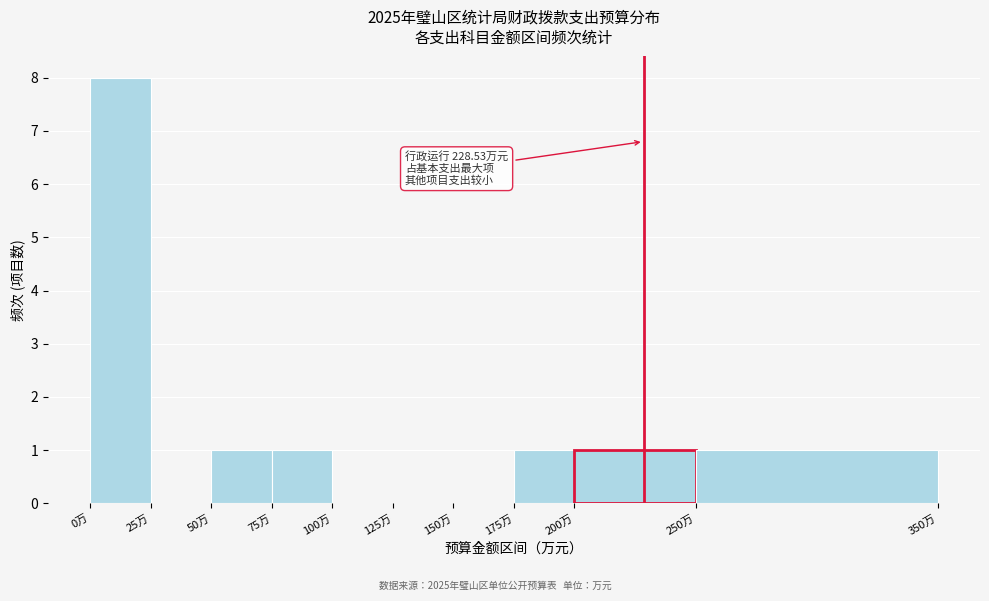

Over which range of the x-axis is the bar tallest?

0 to 25